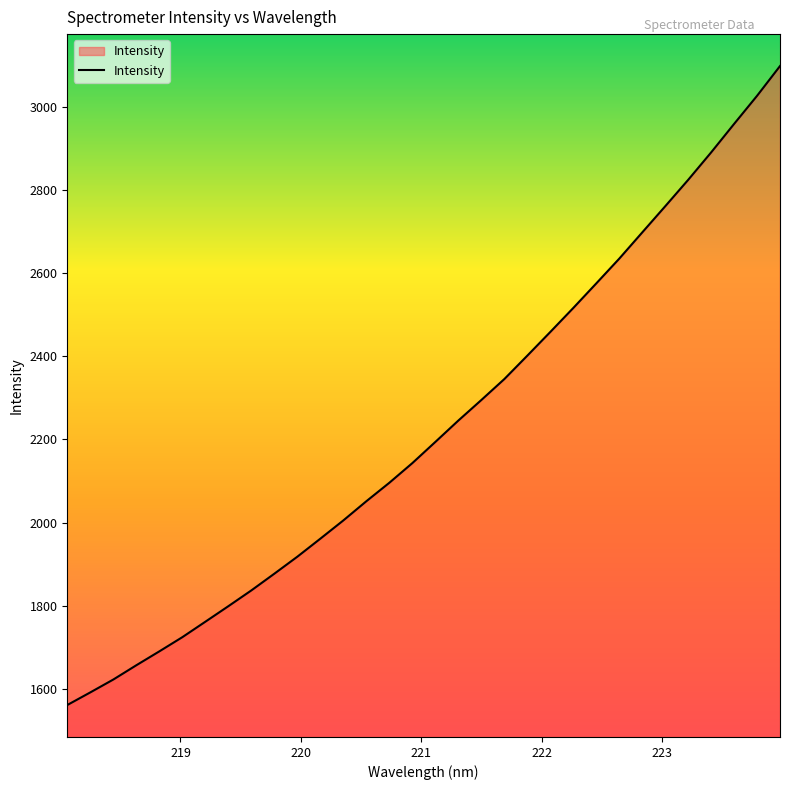

How many categories are shown in the chart?

32